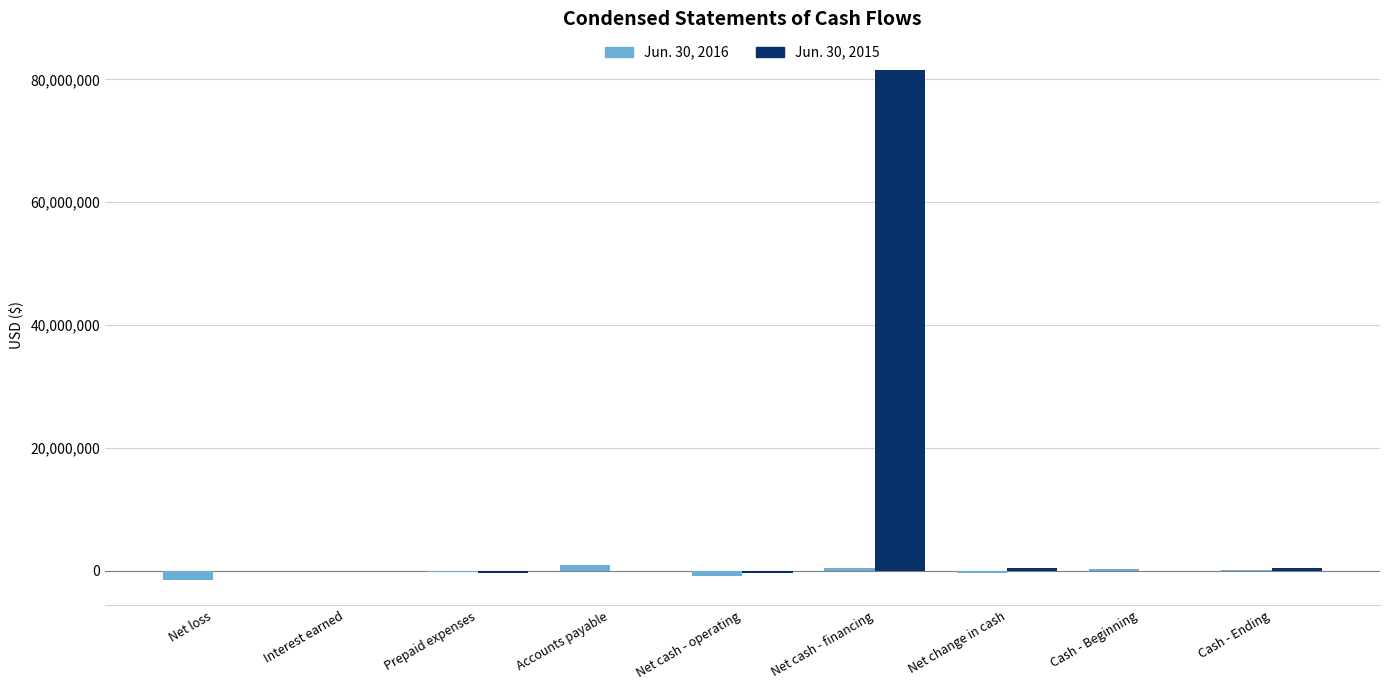

Which series has the largest total across all categories?

Jun. 30, 2015